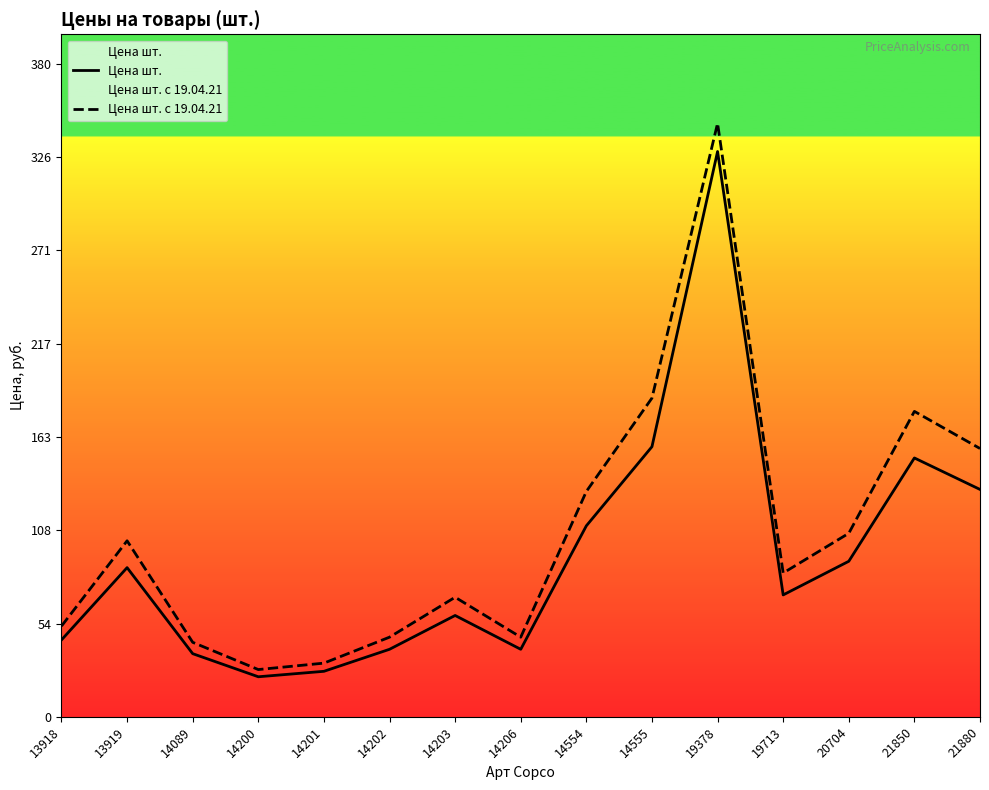

What is the difference between the maximum and minimum values in the Цена шт. с 19.04.21 series?

318.4